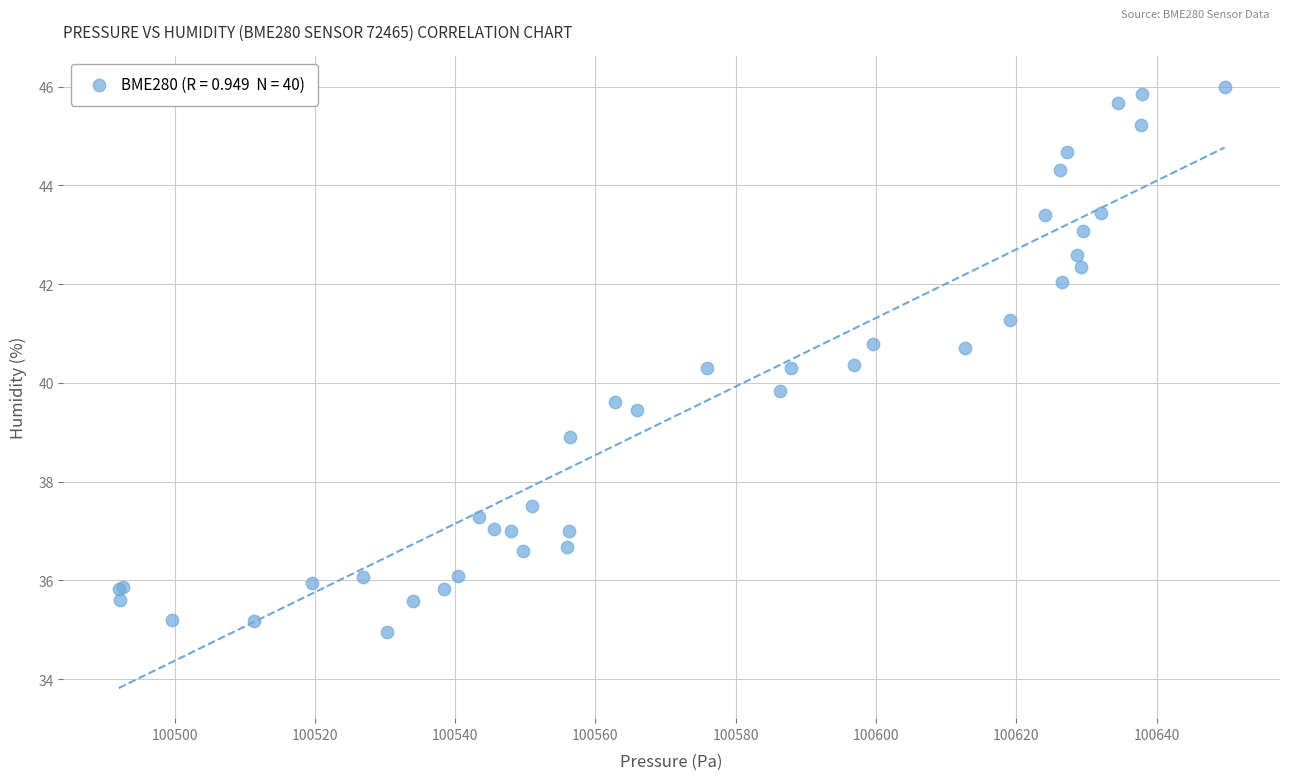

What Y value in the scatter plot is closest to 40?

39.8